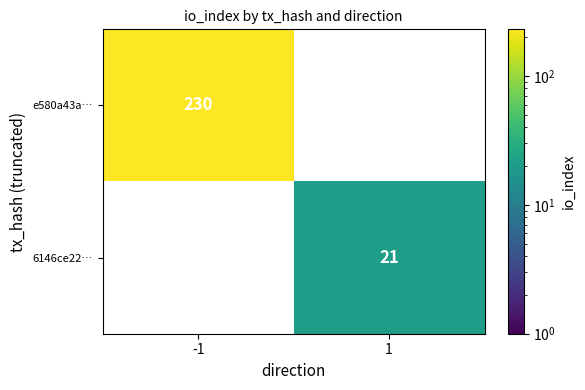

Rank the categories by 6146ce22… value from highest to lowest.

1, -1